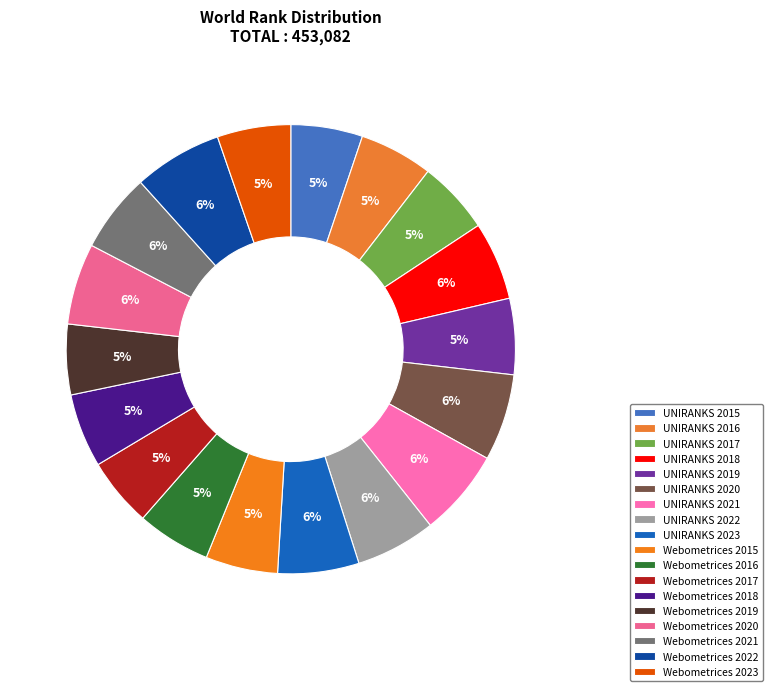

Is there any slice that represents more than half of the pie?

No